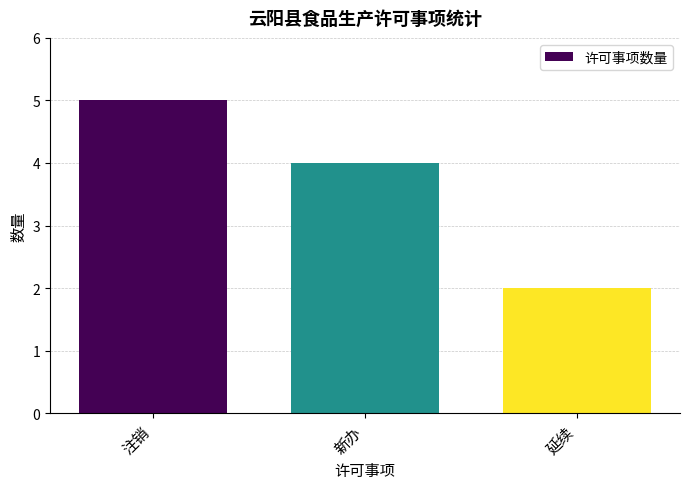

The value at 延续 is 2. True or false?

True